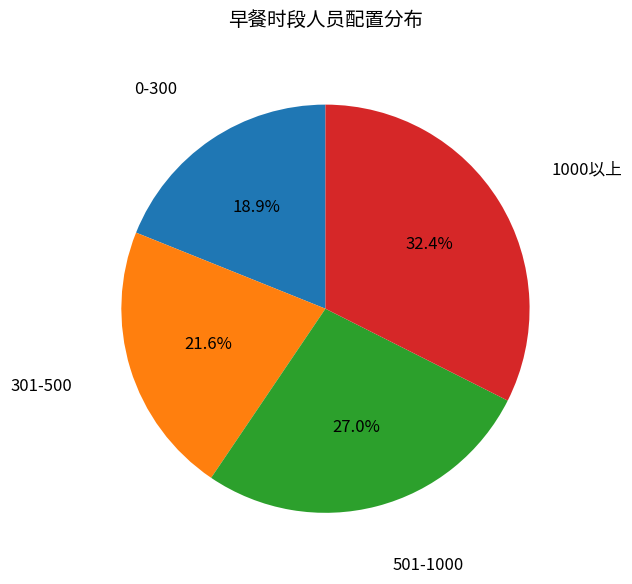

Between 0-300 and 1000以上, which is larger?

1000以上